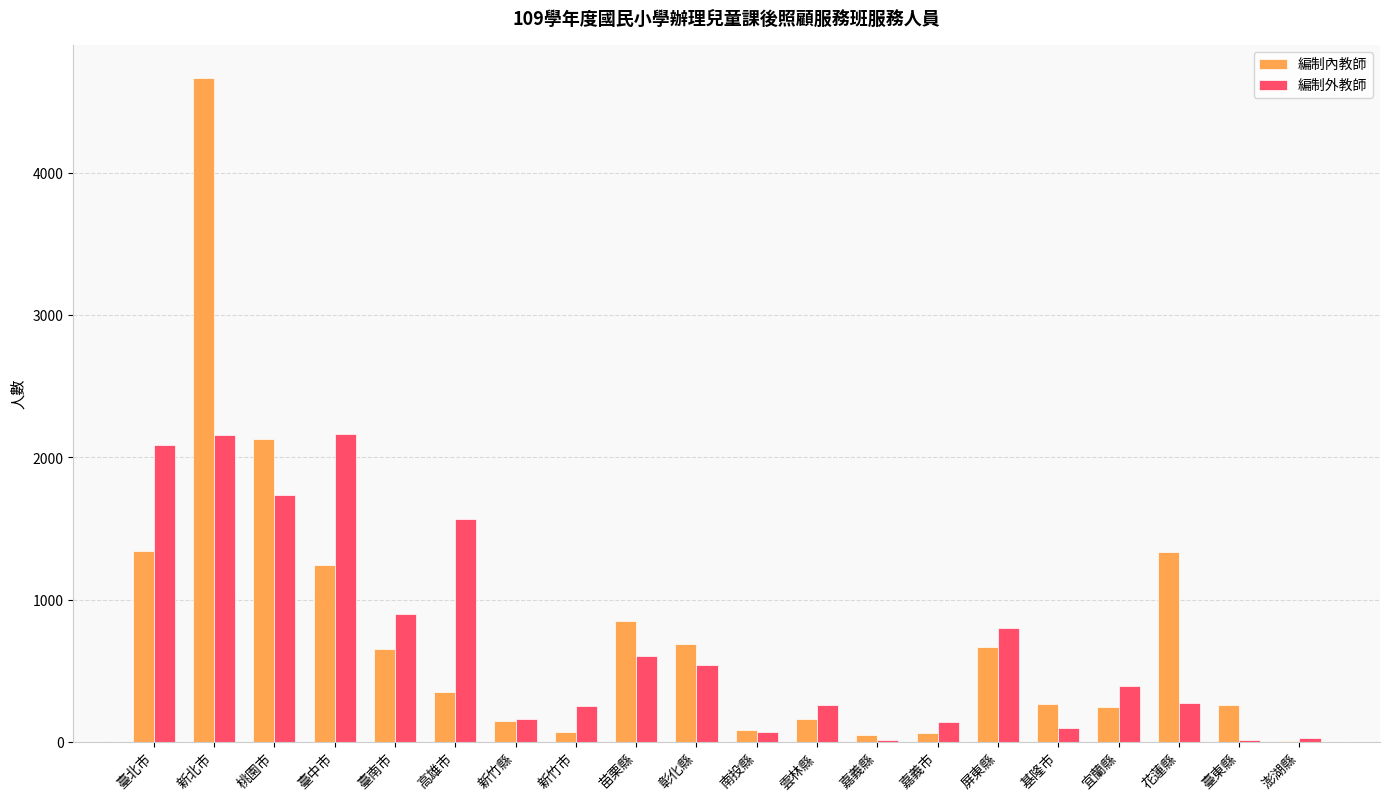

Count the number of data series in this chart.

2